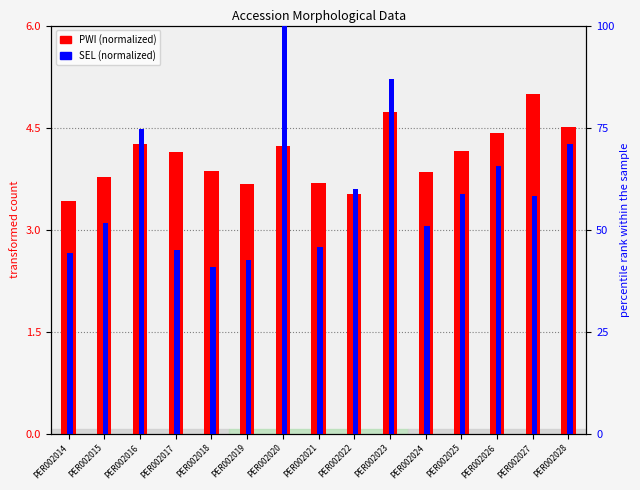

How many data points in SEL (normalized) are above 58?

8